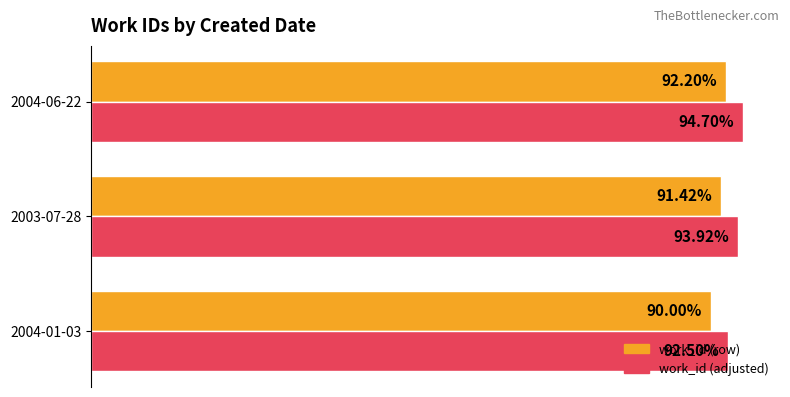

What are all the series names shown in the legend?

work_id (row), work_id (adjusted)